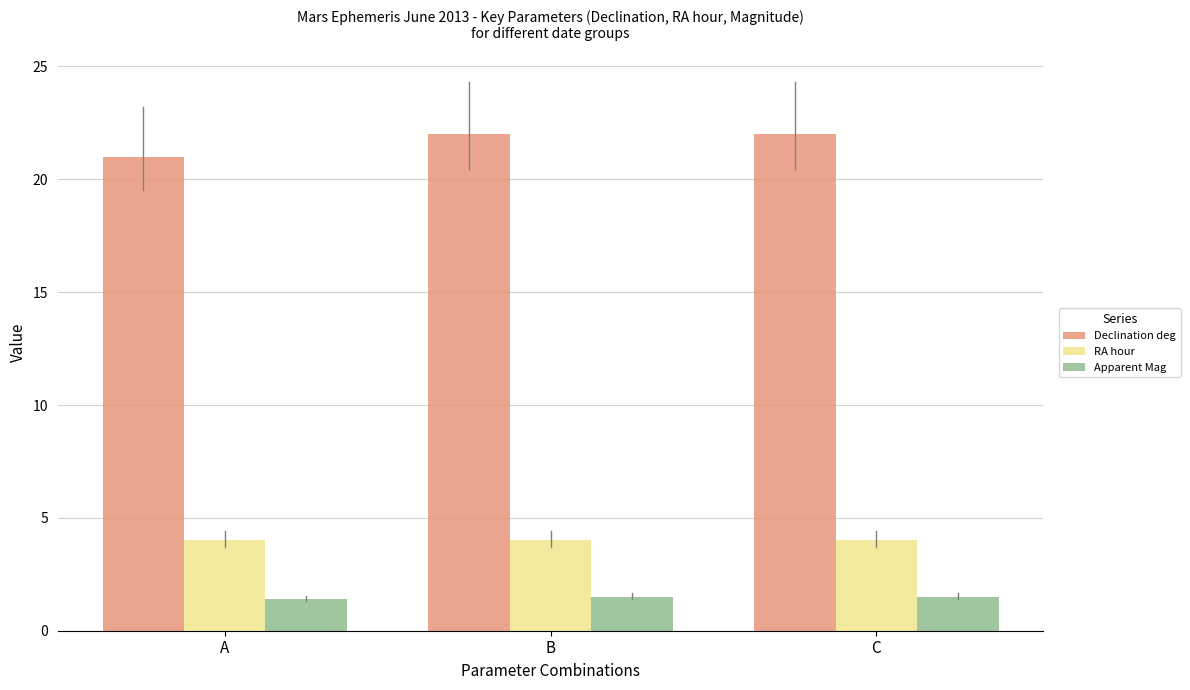

Read the Apparent Mag value at A.

1.4